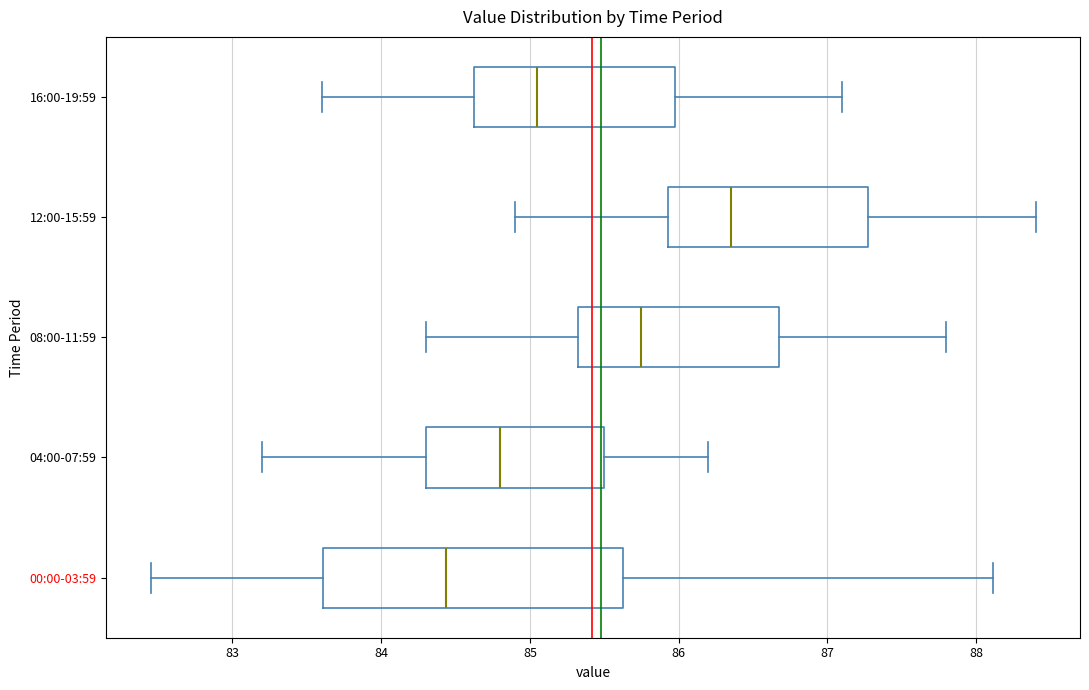

Which box has the furthest to the left median line?

00:00-03:59